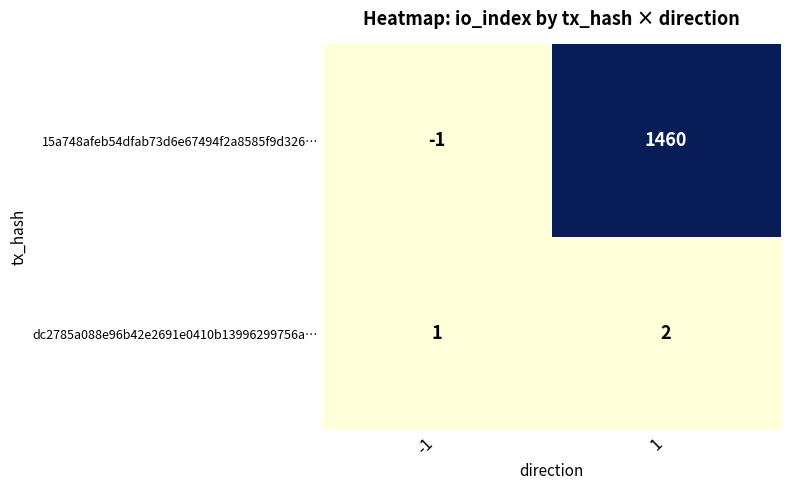

Which label corresponds to the largest value in the chart?

1